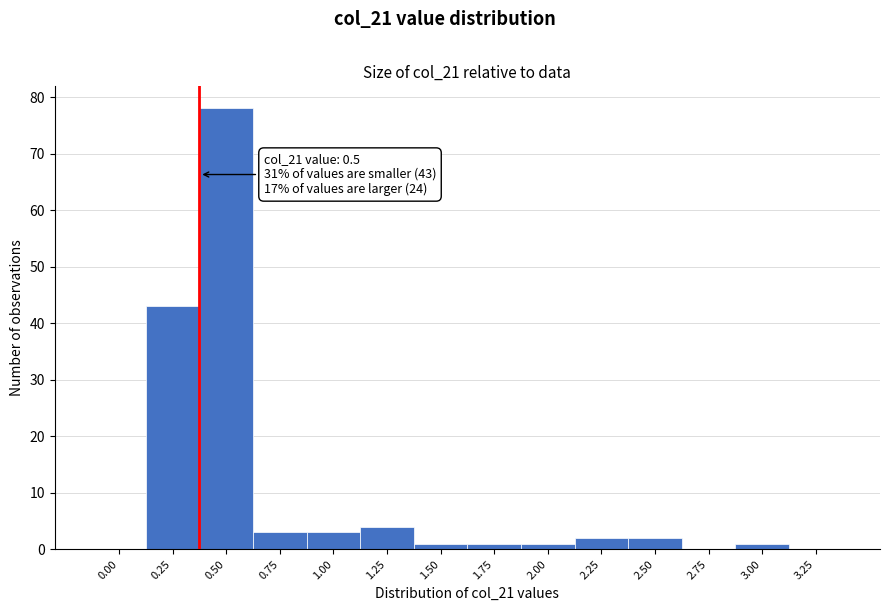

Reading left to right, extract all data points from this chart.

0.00=0	0.25=43	0.50=78	0.75=3	1.00=3	1.25=4	1.50=1	1.75=1	2.00=1	2.25=2	2.50=2	2.75=0	3.00=1	3.25=0